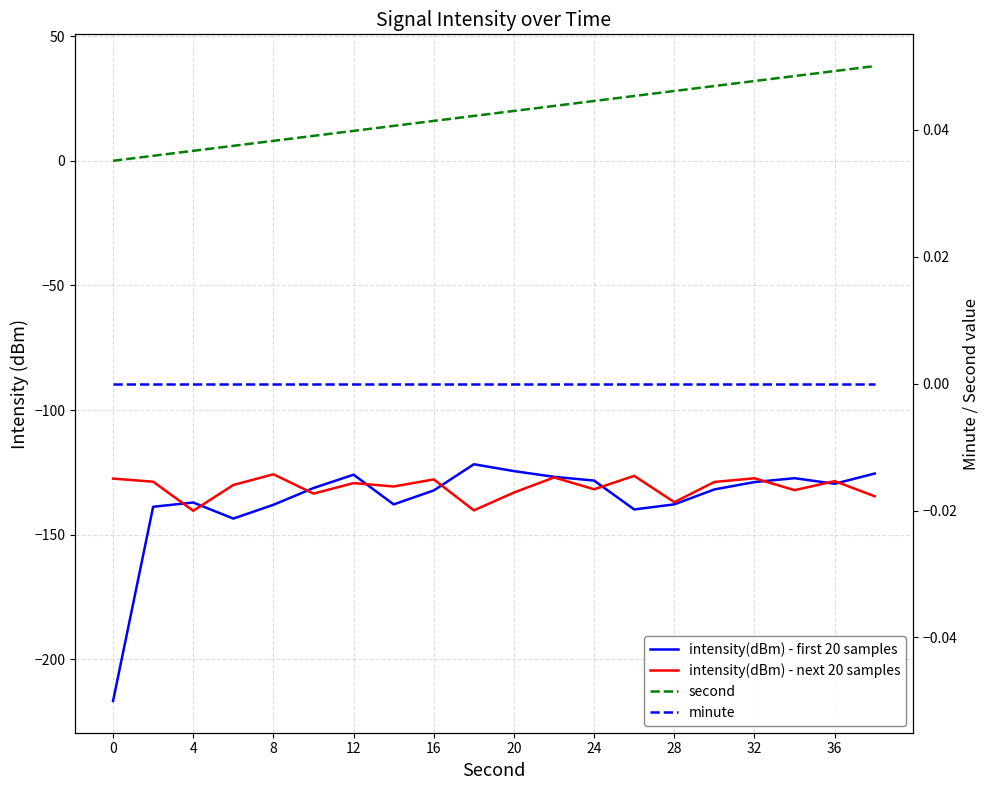

Which series has the largest total across all categories?

second